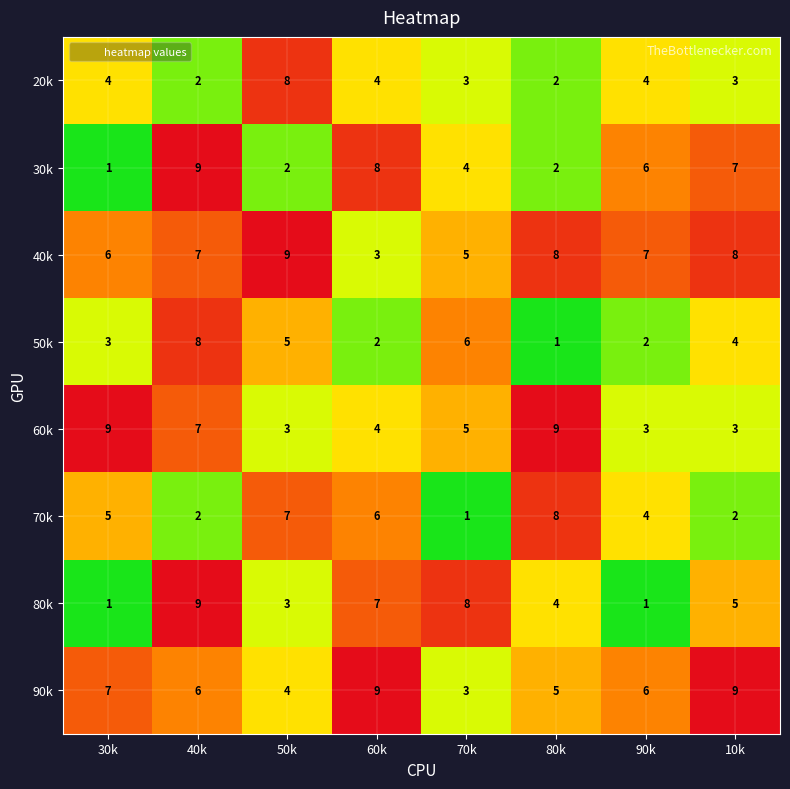

What is the difference between the maximum and second lowest values in the 70k series?

6